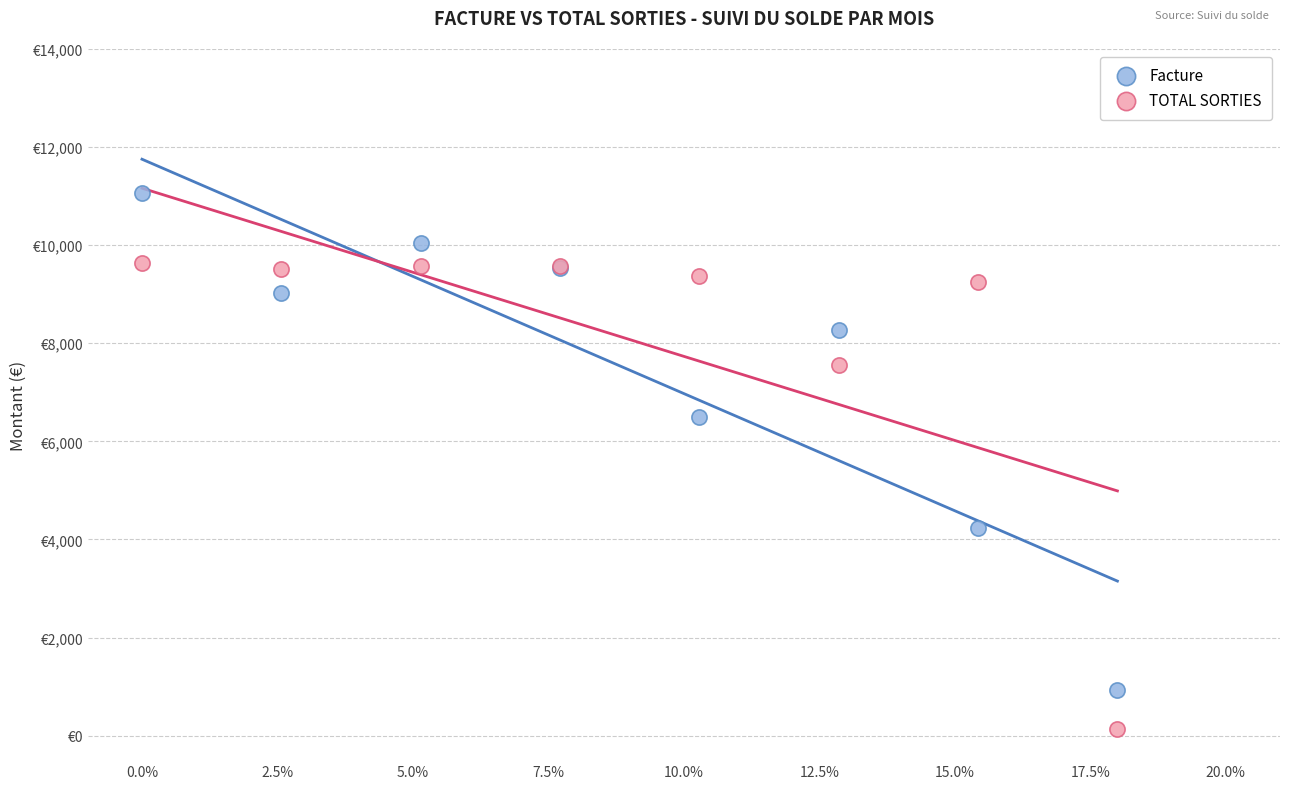

What are all the series names shown in the legend?

Facture, TOTAL SORTIES